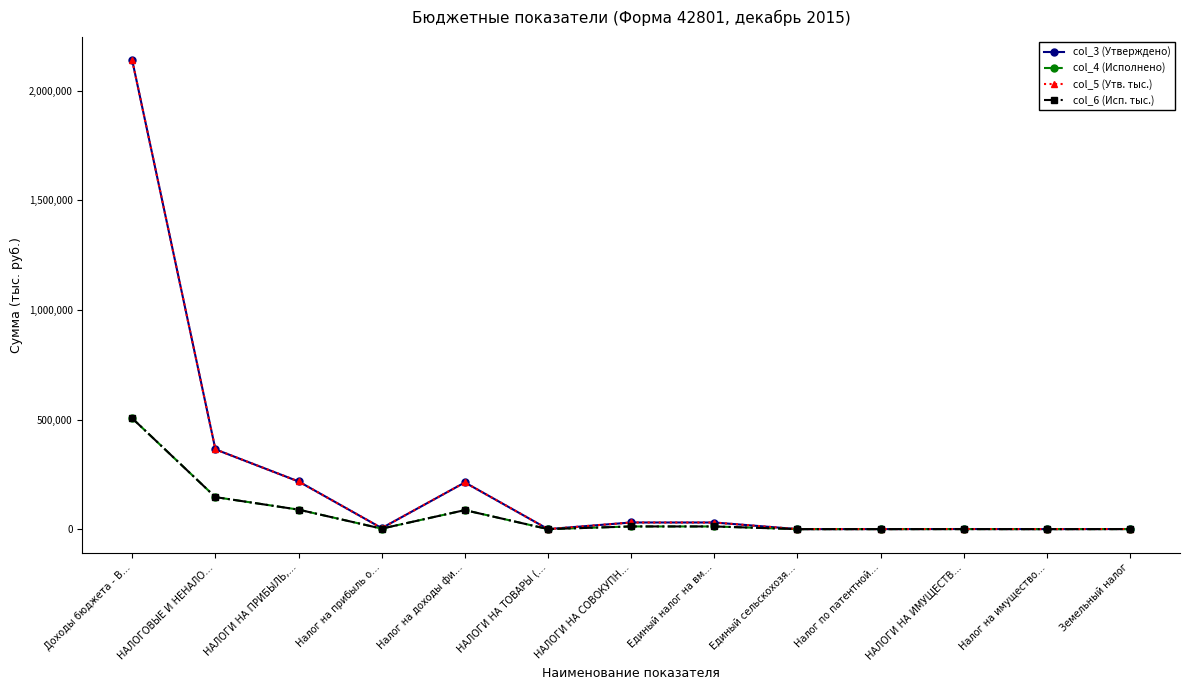

Does the chart have visible grid lines?

No